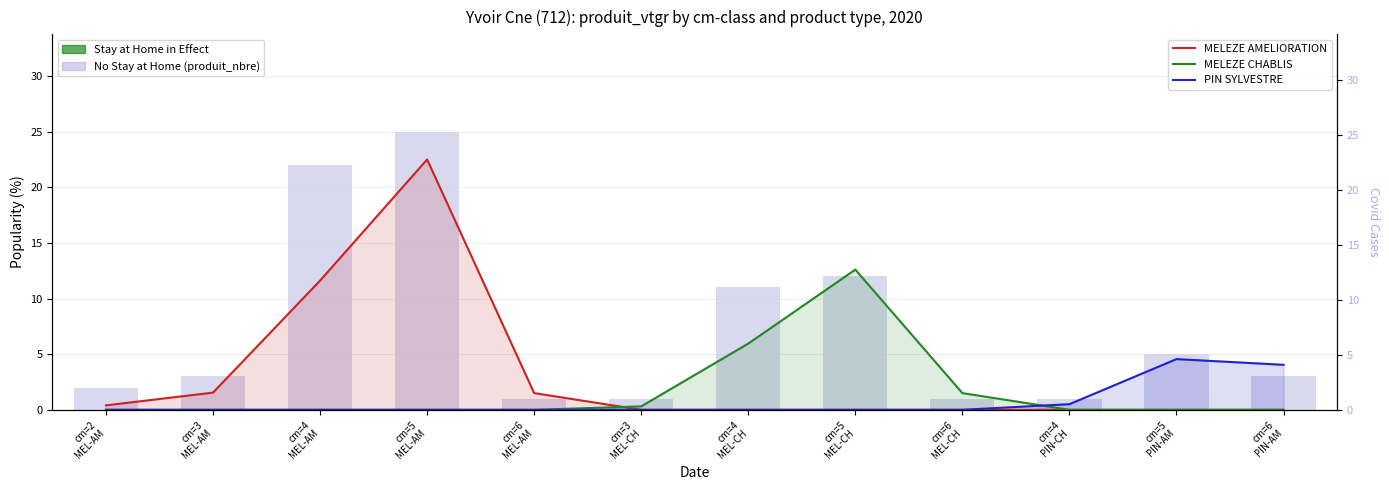

Is the value of PIN SYLVESTRE produit_vtgr at cm=3
MEL-AM greater than the value of MELEZE AMELIORATION produit_vtgr at cm=3
MEL-CH?

No